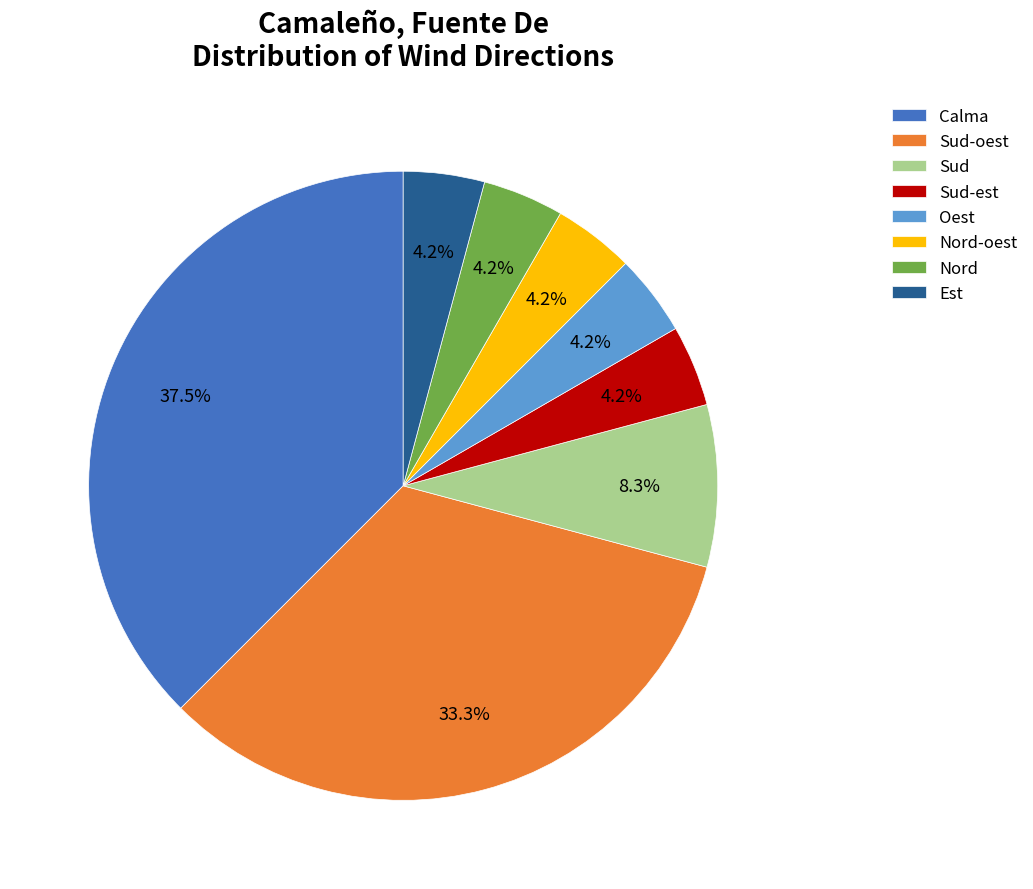

What is the ratio of the value at Calma to the value at Sud-oest?

1.1